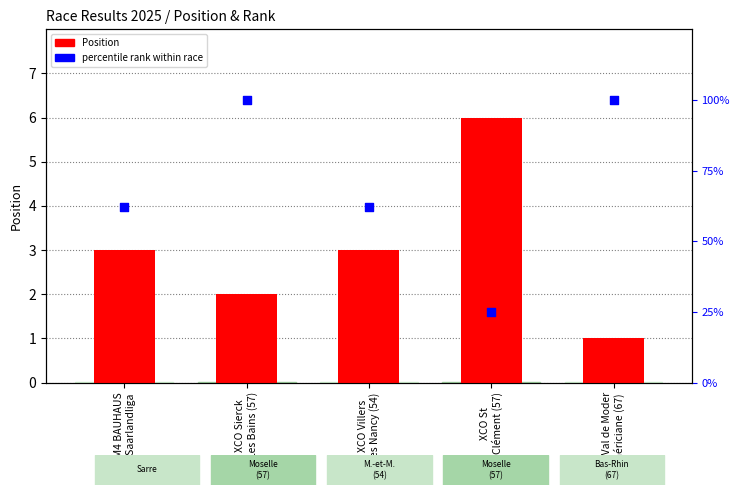

Which series has the largest total across all categories?

percentile rank within race